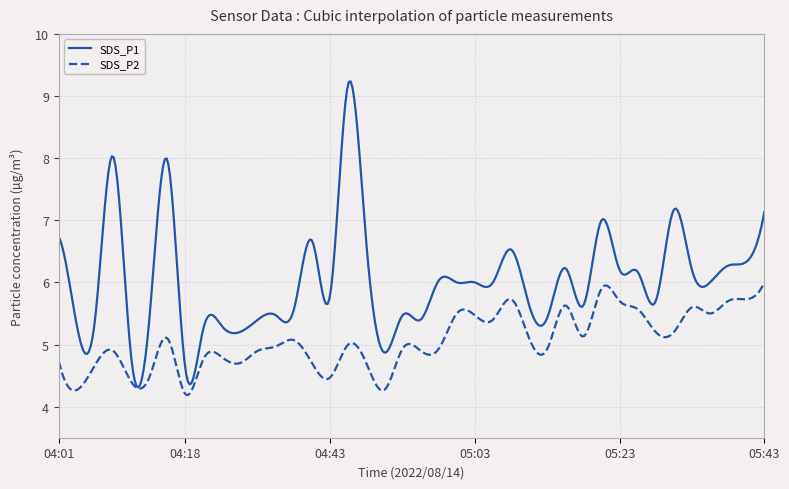

List the series in order of their overall mean, highest first.

SDS_P1, SDS_P2